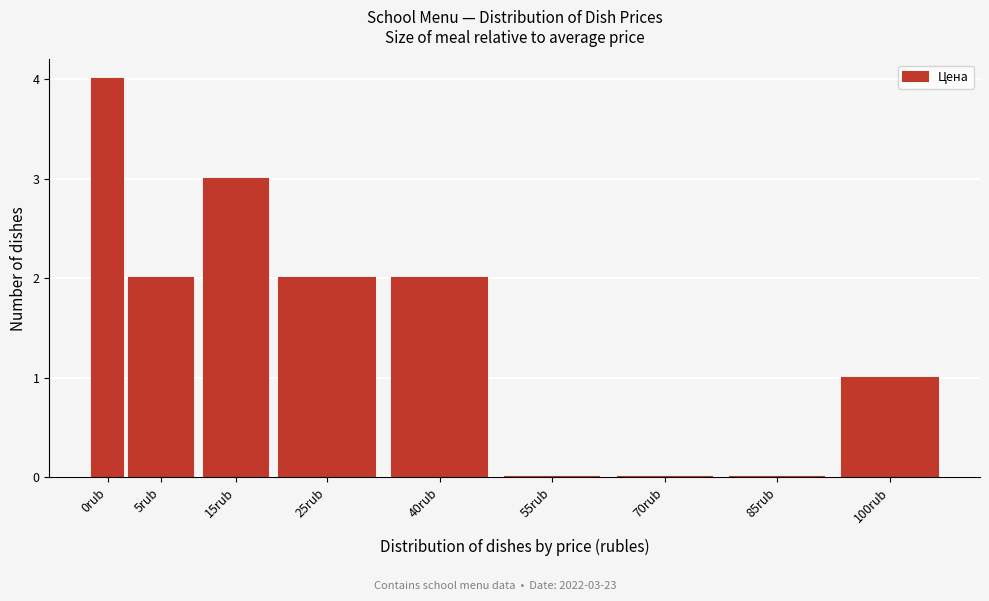

Reading left to right, transcribe all the data shown in this chart.

0rub=4	5rub=2	15rub=3	25rub=2	40rub=2	55rub=0	70rub=0	85rub=0	100rub=1